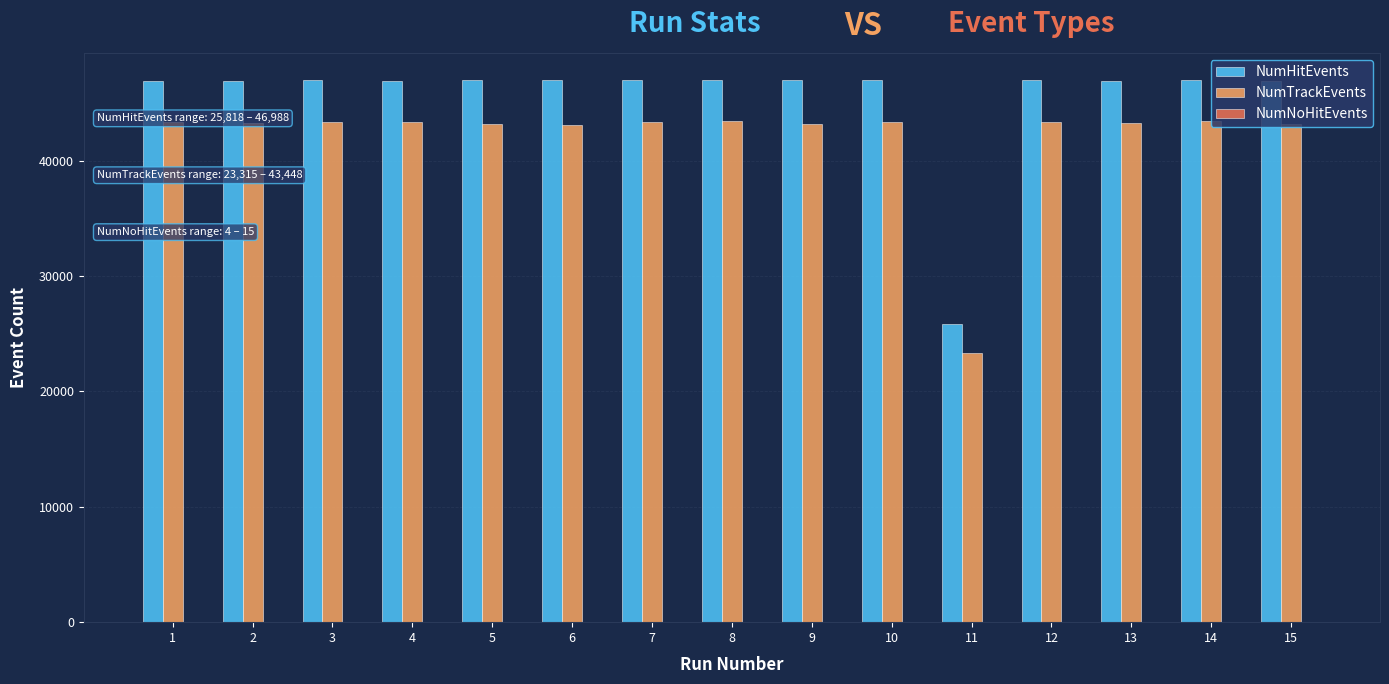

What is the sum of all NumTrackEvents values?

629617